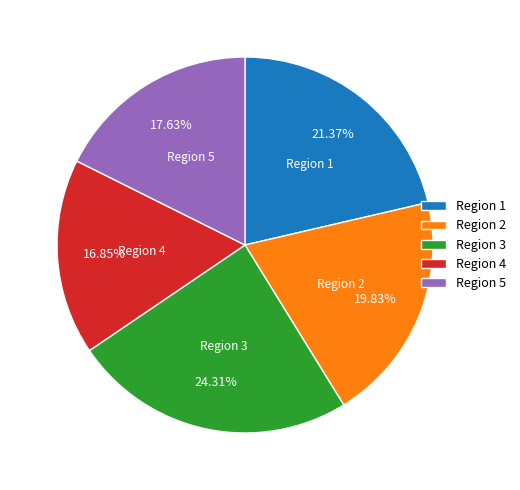

Is there any slice that represents more than half of the pie?

No